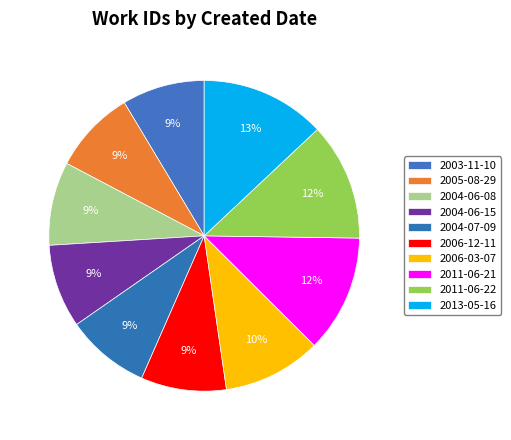

Between 2005-08-29 and 2004-06-15, which is larger?

2004-06-15